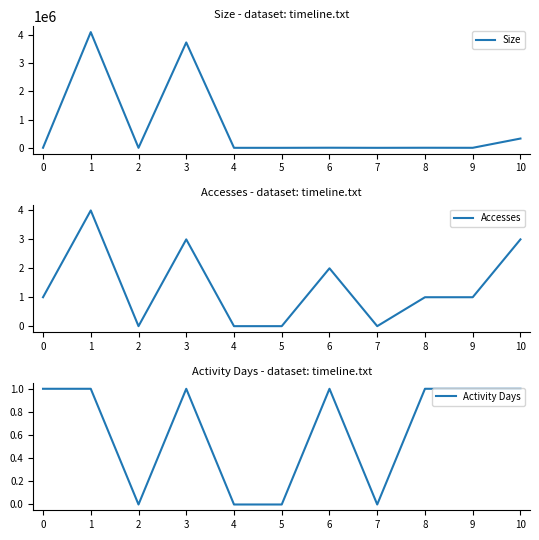

At which label does Size first exceed 2660?

1